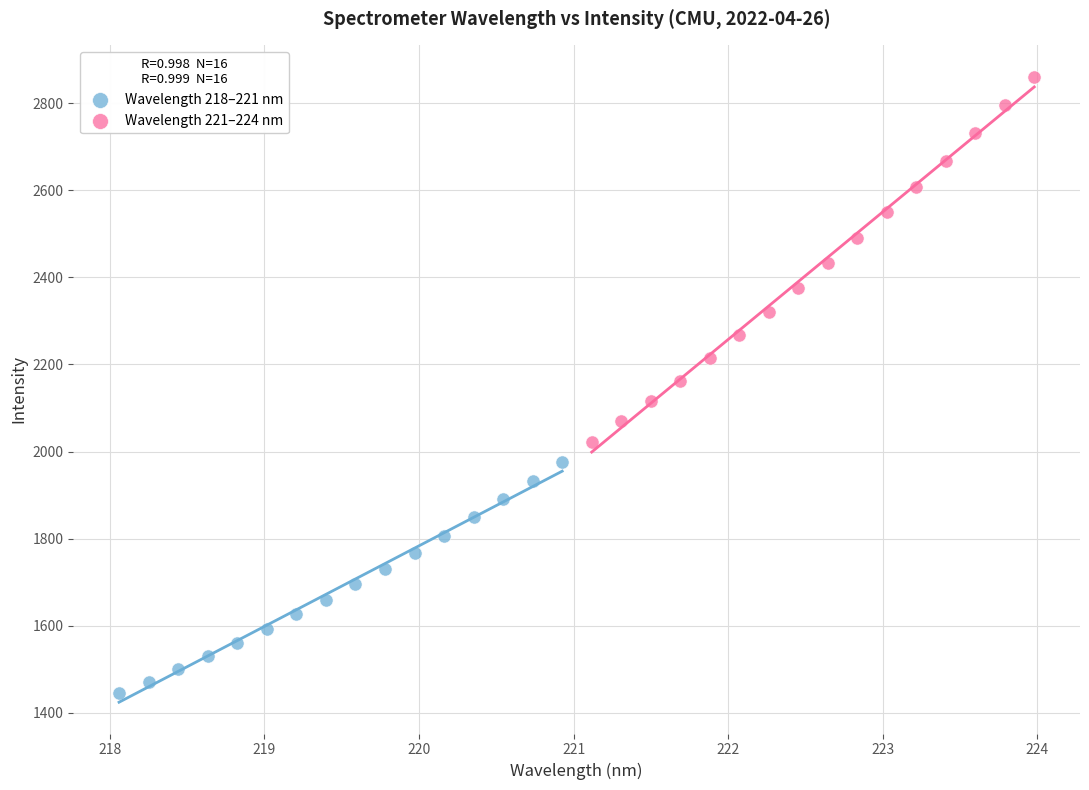

Which series has the largest Y range (max minus min)?

Wavelength 221–224 nm